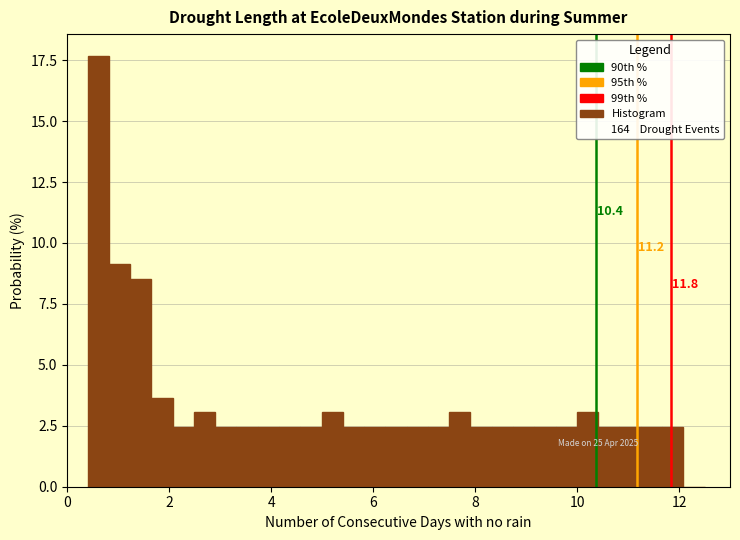

Read against the x-axis, roughly where is the centre of the tallest bar?

0.6